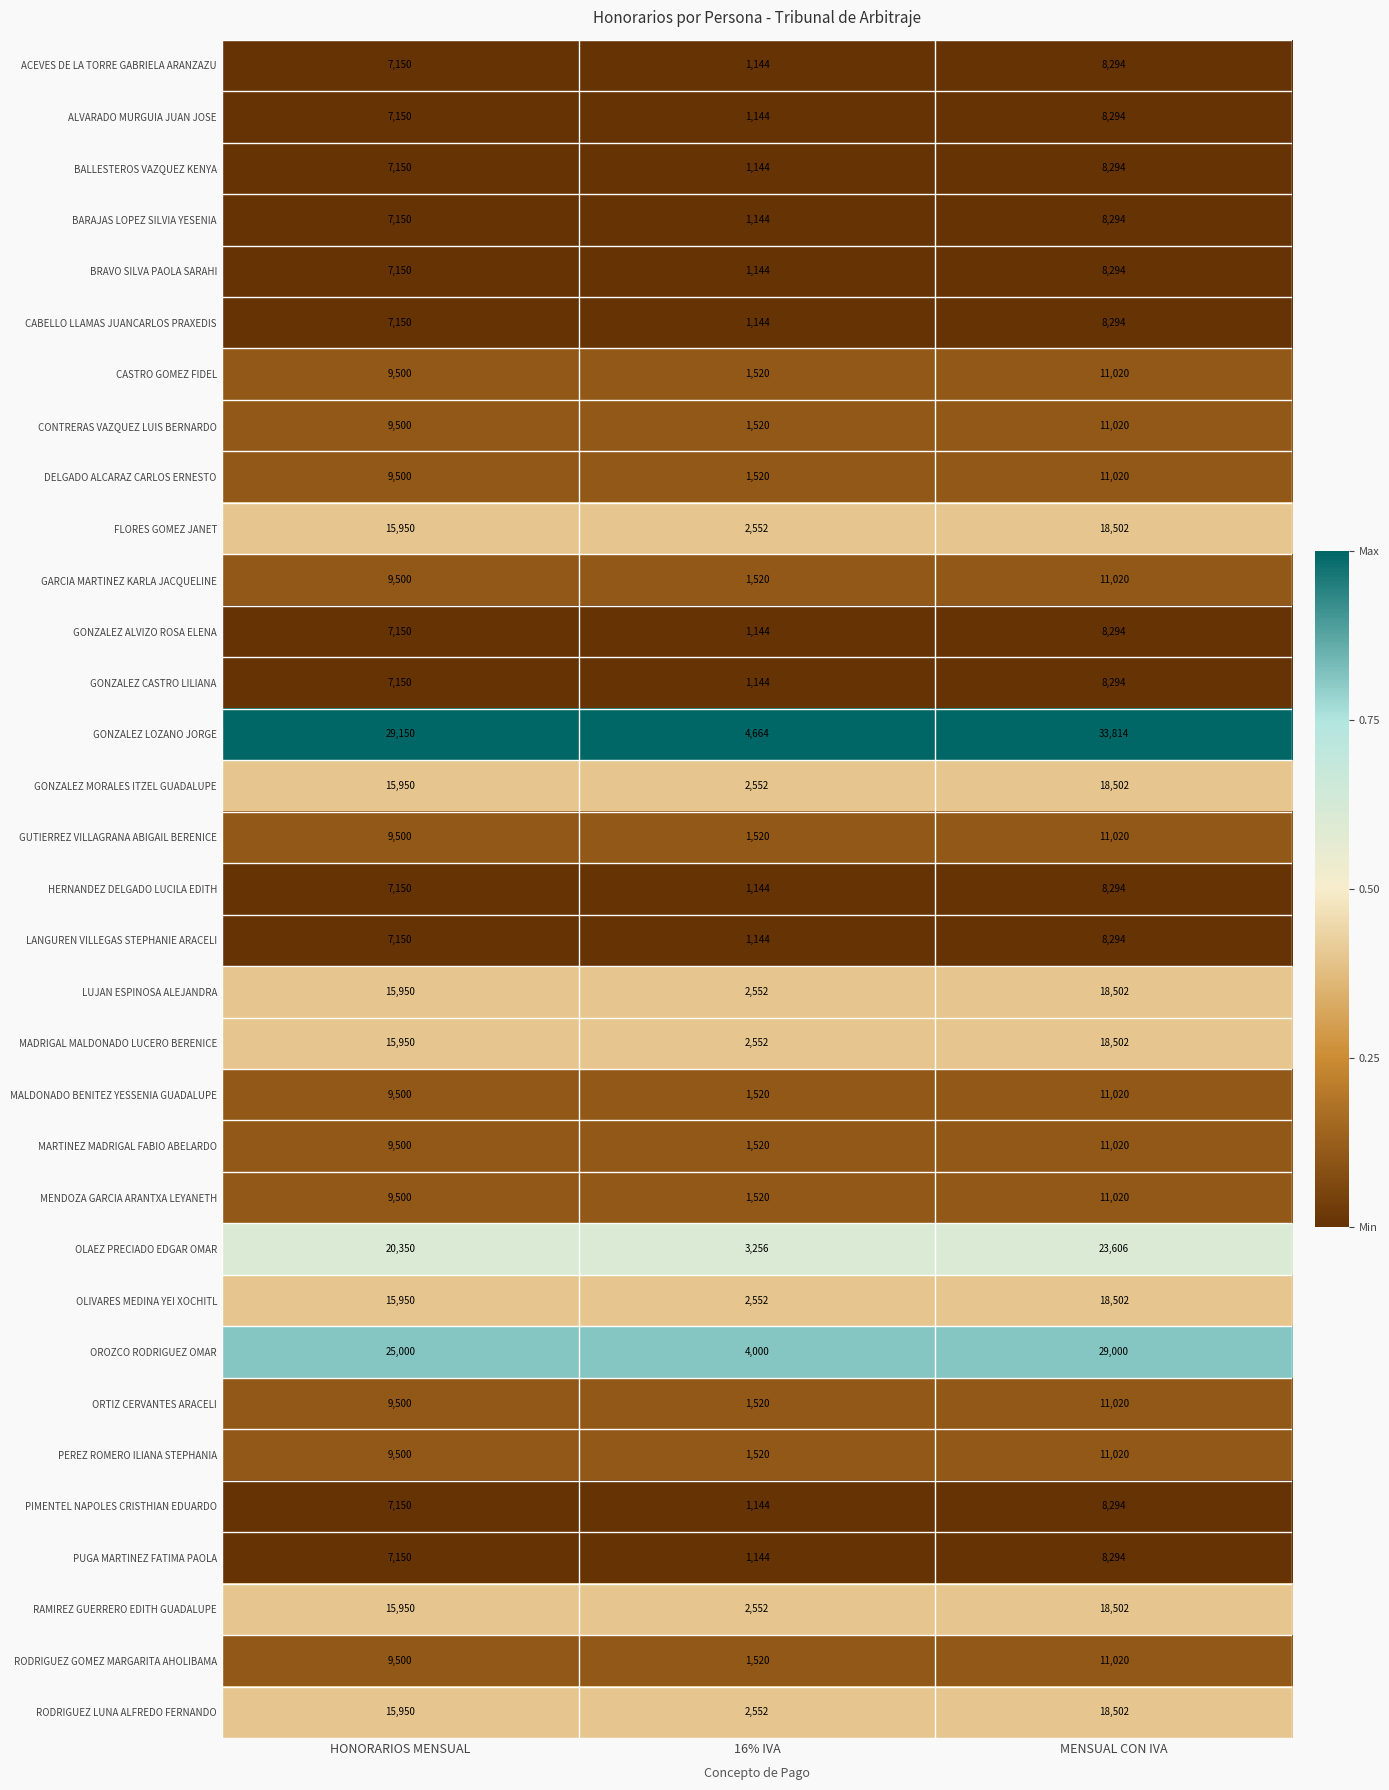

Between HONORARIOS MENSUAL and 16% IVA, which series saw the biggest shift?

GONZALEZ LOZANO JORGE